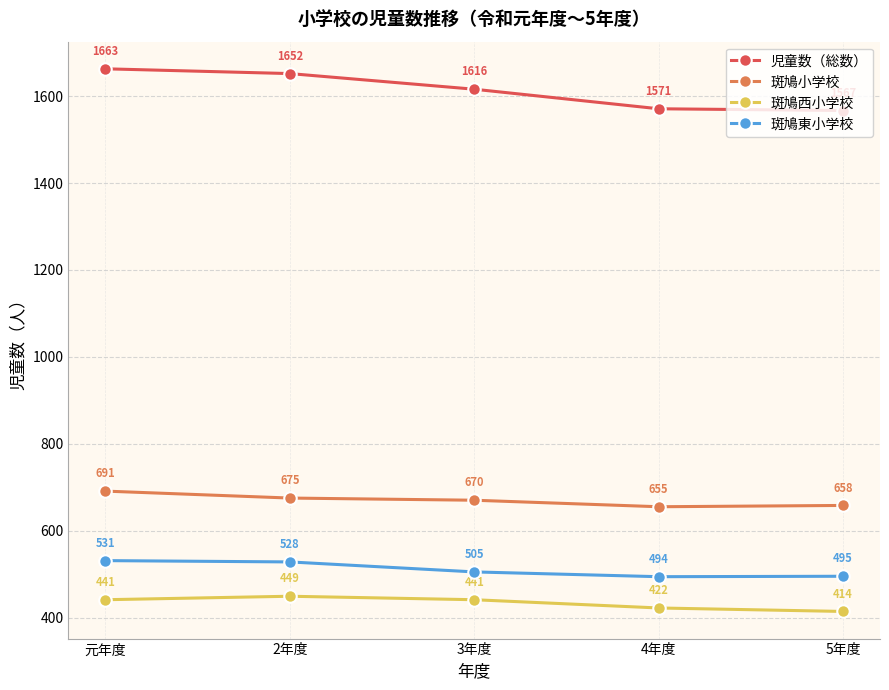

What value does the 児童数（総数） series have at 元年度?

1663